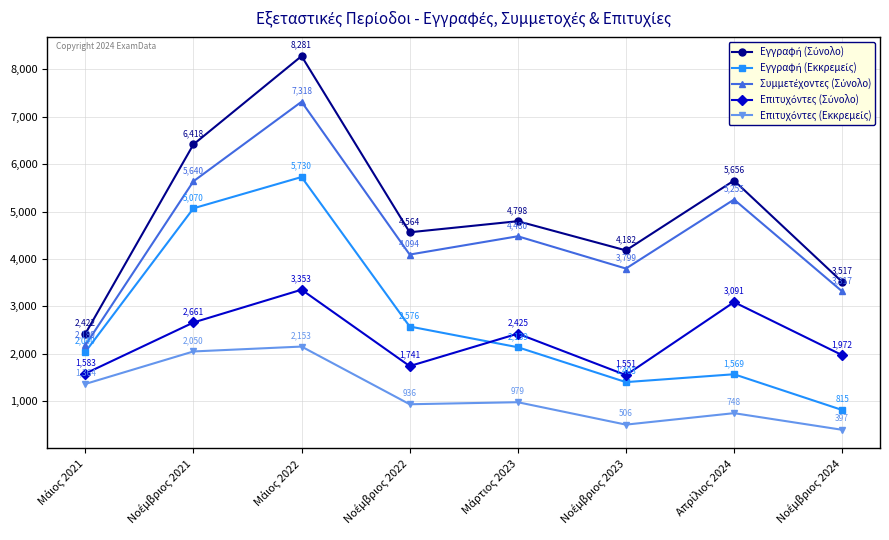

At how many categories does at least one series exceed 3887?

6